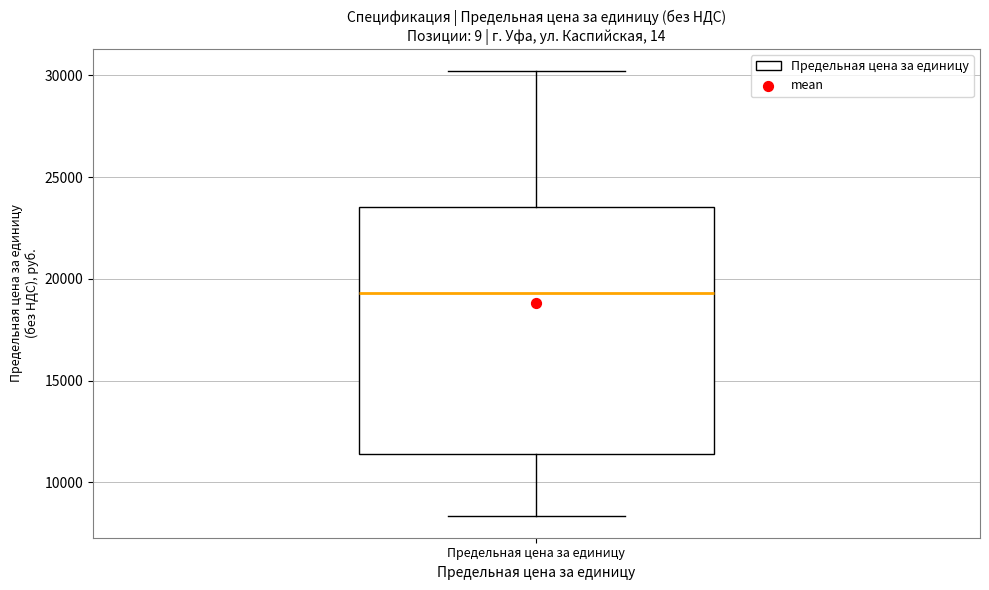

Where is the lower edge of the box for Предельная цена за единицу on the y-axis? The values are not printed on the chart, so give them approximately, as read against the axis.

11500